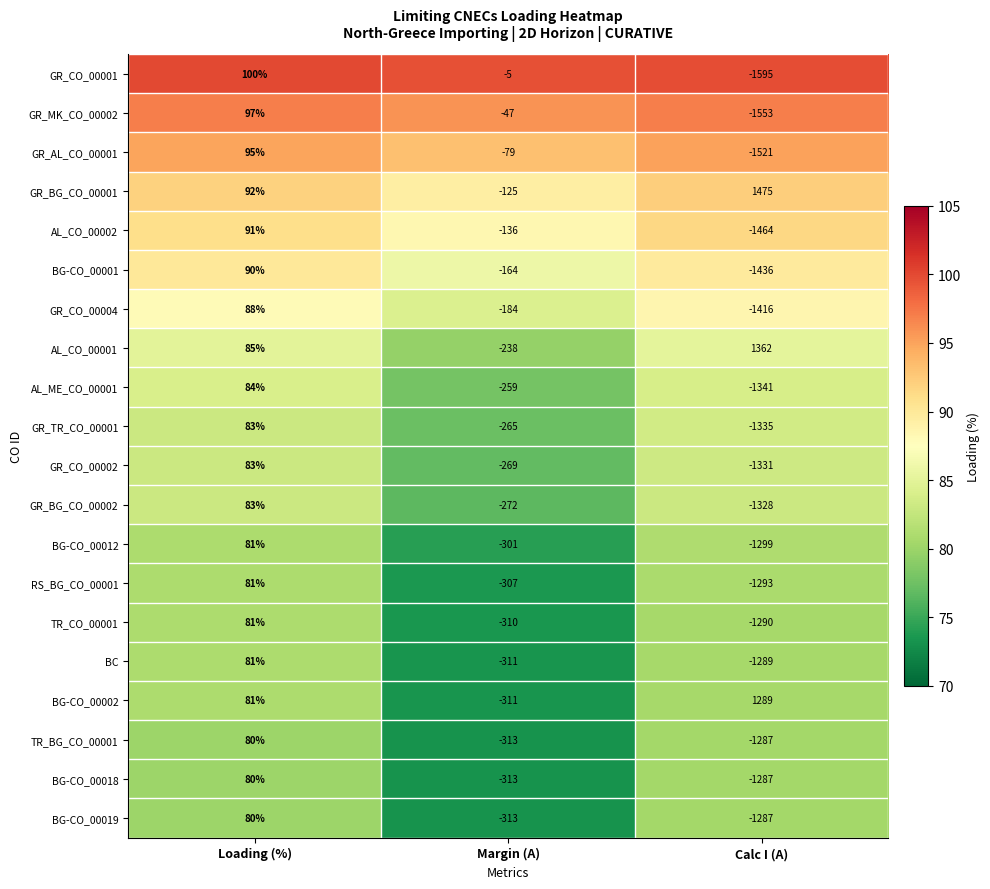

What is the highest value of the TR_BG_CO_00001 series?

80